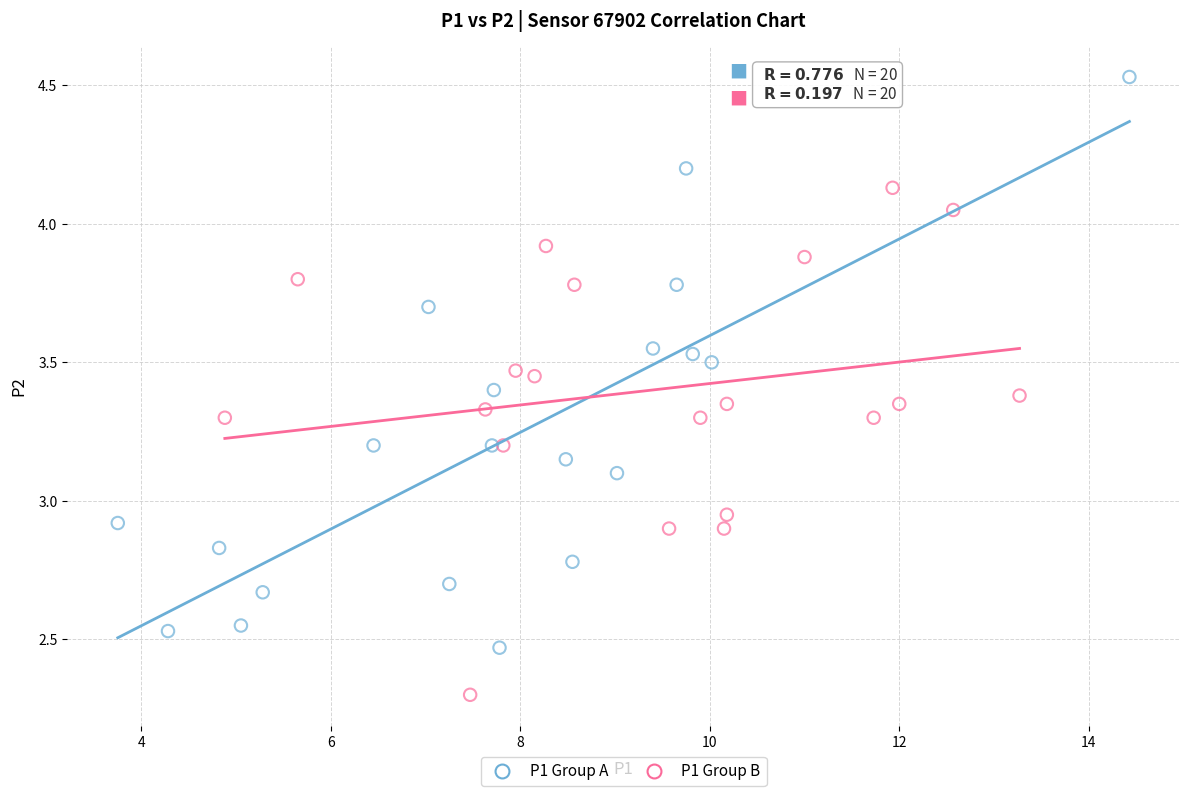

Which series contains the lowest Y value?

P1 Group B